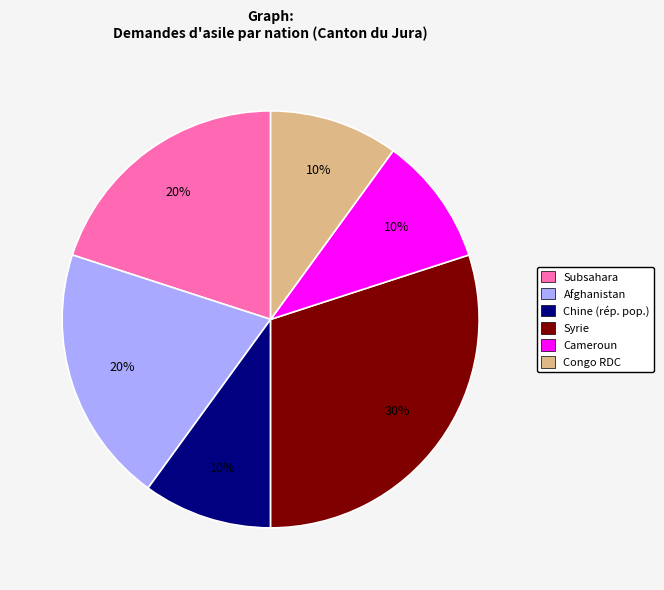

Does any single category account for the majority?

No